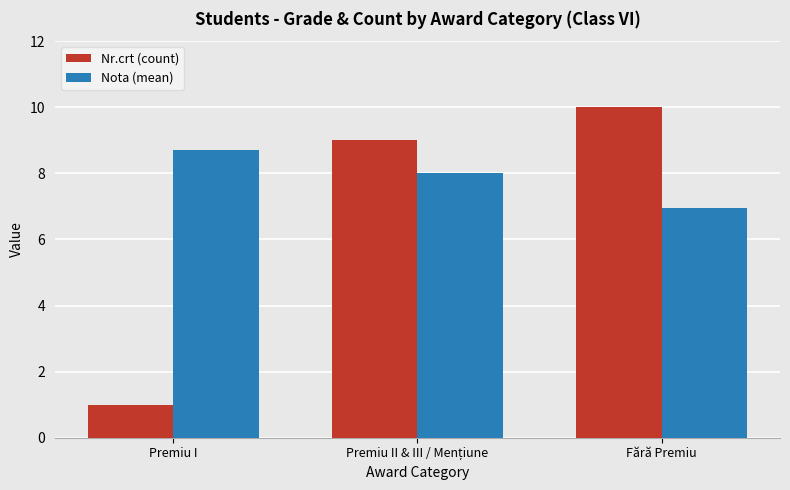

Which series changed the most between Premiu I and Fără Premiu?

Nr.crt (count)